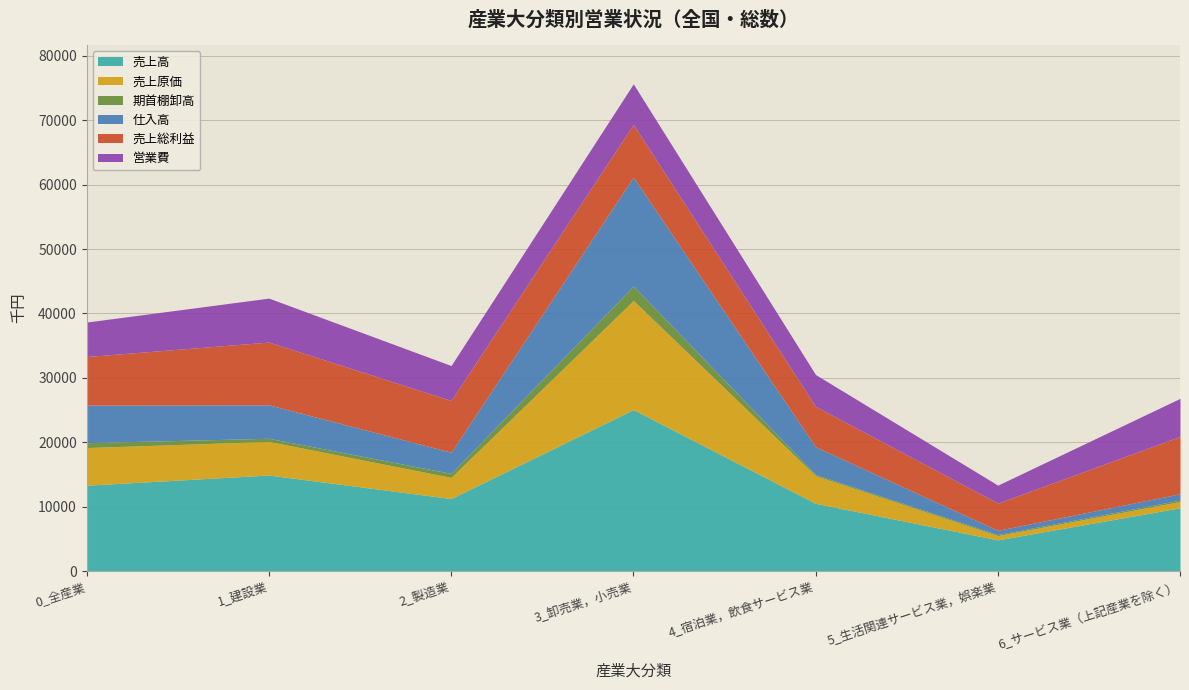

What is the spread (max minus min) of values at 6_サービス業（上記産業を除く）?

9639